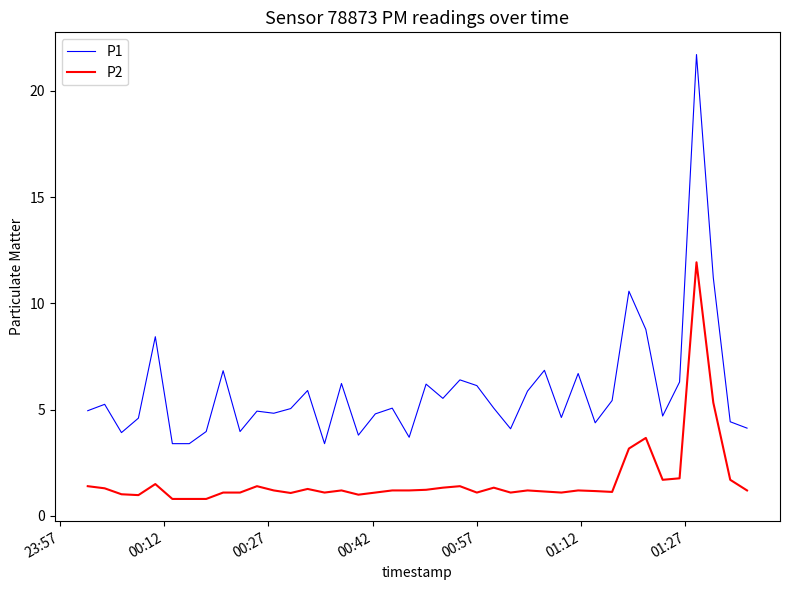

Which series has the largest range (max minus min)?

P1